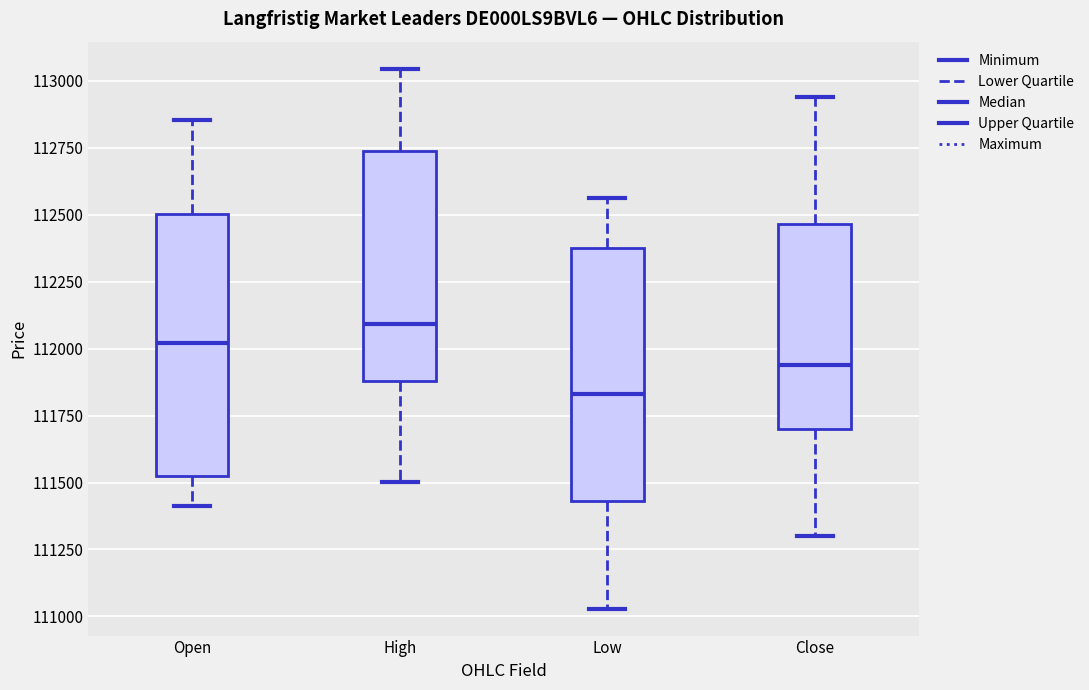

Which box's median line is the highest?

High